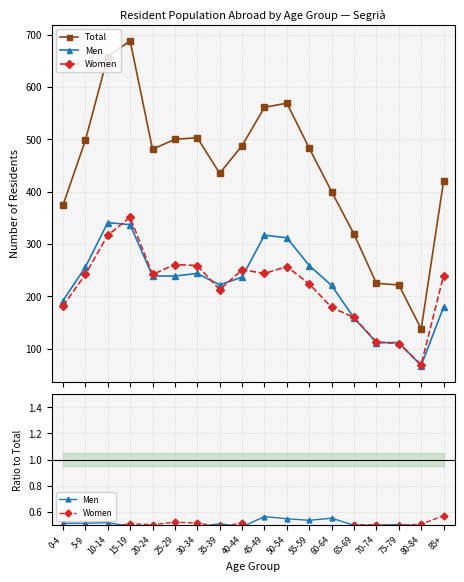

Reading left to right, list all the values displayed in this chart.

Total: 0-4=374.0	5-9=498.0	10-14=658.0	15-19=688.0	20-24=481.0	25-29=500.0	30-34=503.0	35-39=435.0	40-44=488.0	45-49=561.0	50-54=569.0	55-59=483.0	60-64=400.0	65-69=319.0	70-74=225.0	75-79=222.0	80-84=138.0	85+=420.0
Men: 0-4=0.5	5-9=0.5	10-14=0.5	15-19=0.5	20-24=0.5	25-29=0.5	30-34=0.5	35-39=0.5	40-44=0.5	45-49=0.6	50-54=0.5	55-59=0.5	60-64=0.6	65-69=0.5	70-74=0.5	75-79=0.5	80-84=0.5	85+=0.4
Women: 0-4=0.5	5-9=0.5	10-14=0.5	15-19=0.5	20-24=0.5	25-29=0.5	30-34=0.5	35-39=0.5	40-44=0.5	45-49=0.4	50-54=0.5	55-59=0.5	60-64=0.4	65-69=0.5	70-74=0.5	75-79=0.5	80-84=0.5	85+=0.6